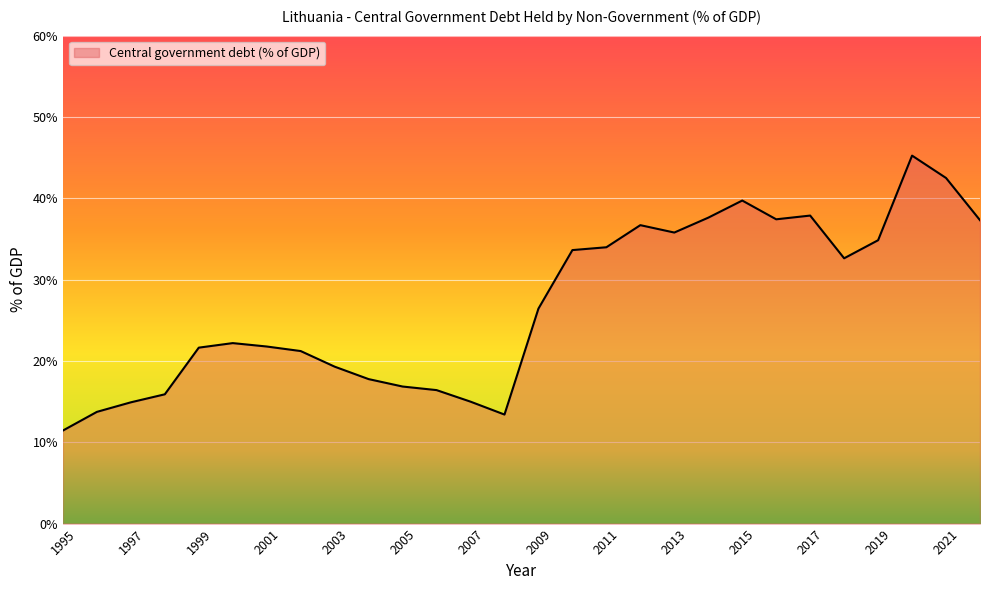

How many lines are shown in the chart?

1